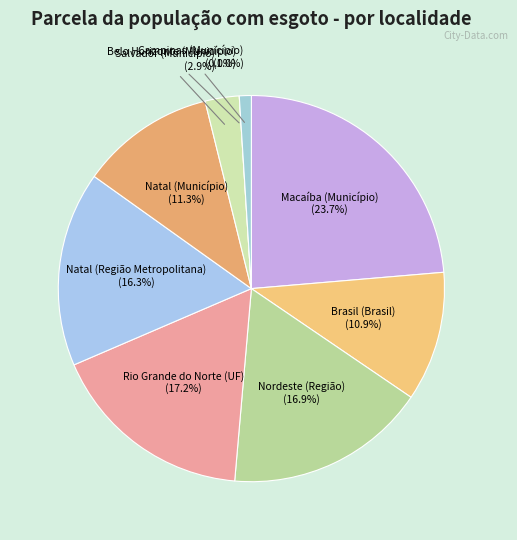

Between Belo Horizonte (Município) and Macaíba (Município), which is larger?

Macaíba (Município)